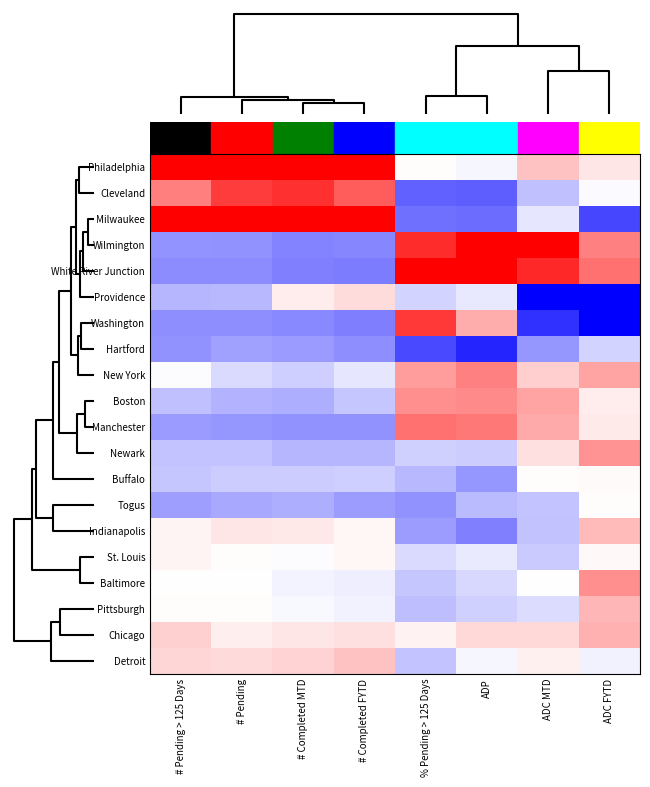

Reading left to right, what are all the values shown in this chart?

Philadelphia: # Pending > 125 Days=3.1	# Pending=2.4	# Completed MTD=2.4	# Completed FYTD=2.7	% Pending > 125 Days=0.0	ADP=-0.1	ADC MTD=0.5	ADC FYTD=0.2
Cleveland: # Pending > 125 Days=1.0	# Pending=1.5	# Completed MTD=1.6	# Completed FYTD=1.3	% Pending > 125 Days=-1.2	ADP=-1.3	ADC MTD=-0.5	ADC FYTD=-0.0
Milwaukee: # Pending > 125 Days=2.0	# Pending=2.6	# Completed MTD=2.5	# Completed FYTD=2.2	% Pending > 125 Days=-1.1	ADP=-1.1	ADC MTD=-0.2	ADC FYTD=-1.4
Wilmington: # Pending > 125 Days=-0.8	# Pending=-0.9	# Completed MTD=-1.0	# Completed FYTD=-0.9	% Pending > 125 Days=1.6	ADP=2.0	ADC MTD=2.5	ADC FYTD=1.0
White River Junction: # Pending > 125 Days=-0.9	# Pending=-0.9	# Completed MTD=-1.0	# Completed FYTD=-1.0	% Pending > 125 Days=2.2	ADP=2.1	ADC MTD=1.7	ADC FYTD=1.1
Providence: # Pending > 125 Days=-0.6	# Pending=-0.6	# Completed MTD=0.2	# Completed FYTD=0.3	% Pending > 125 Days=-0.3	ADP=-0.2	ADC MTD=-2.3	ADC FYTD=-2.8
Washington: # Pending > 125 Days=-0.9	# Pending=-0.9	# Completed MTD=-0.9	# Completed FYTD=-1.0	% Pending > 125 Days=1.6	ADP=0.7	ADC MTD=-1.6	ADC FYTD=-2.1
Hartford: # Pending > 125 Days=-0.8	# Pending=-0.7	# Completed MTD=-0.8	# Completed FYTD=-0.9	% Pending > 125 Days=-1.4	ADP=-1.7	ADC MTD=-0.8	ADC FYTD=-0.3
New York: # Pending > 125 Days=-0.0	# Pending=-0.3	# Completed MTD=-0.4	# Completed FYTD=-0.2	% Pending > 125 Days=0.8	ADP=1.0	ADC MTD=0.4	ADC FYTD=0.7
Boston: # Pending > 125 Days=-0.5	# Pending=-0.6	# Completed MTD=-0.6	# Completed FYTD=-0.4	% Pending > 125 Days=0.9	ADP=0.9	ADC MTD=0.7	ADC FYTD=0.1
Manchester: # Pending > 125 Days=-0.8	# Pending=-0.8	# Completed MTD=-0.9	# Completed FYTD=-0.9	% Pending > 125 Days=1.1	ADP=1.1	ADC MTD=0.7	ADC FYTD=0.2
Newark: # Pending > 125 Days=-0.5	# Pending=-0.5	# Completed MTD=-0.6	# Completed FYTD=-0.6	% Pending > 125 Days=-0.4	ADP=-0.4	ADC MTD=0.2	ADC FYTD=0.8
Buffalo: # Pending > 125 Days=-0.4	# Pending=-0.4	# Completed MTD=-0.4	# Completed FYTD=-0.4	% Pending > 125 Days=-0.6	ADP=-0.8	ADC MTD=0.0	ADC FYTD=0.0
Togus: # Pending > 125 Days=-0.8	# Pending=-0.7	# Completed MTD=-0.6	# Completed FYTD=-0.8	% Pending > 125 Days=-0.8	ADP=-0.5	ADC MTD=-0.5	ADC FYTD=0.0
Indianapolis: # Pending > 125 Days=0.1	# Pending=0.2	# Completed MTD=0.2	# Completed FYTD=0.1	% Pending > 125 Days=-0.8	ADP=-1.0	ADC MTD=-0.5	ADC FYTD=0.5
St. Louis: # Pending > 125 Days=0.1	# Pending=0.0	# Completed MTD=-0.0	# Completed FYTD=0.1	% Pending > 125 Days=-0.3	ADP=-0.2	ADC MTD=-0.4	ADC FYTD=0.1
Baltimore: # Pending > 125 Days=0.0	# Pending=-0.0	# Completed MTD=-0.1	# Completed FYTD=-0.1	% Pending > 125 Days=-0.4	ADP=-0.3	ADC MTD=-0.0	ADC FYTD=0.9
Pittsburgh: # Pending > 125 Days=0.0	# Pending=0.0	# Completed MTD=-0.1	# Completed FYTD=-0.1	% Pending > 125 Days=-0.5	ADP=-0.4	ADC MTD=-0.3	ADC FYTD=0.6
Chicago: # Pending > 125 Days=0.4	# Pending=0.1	# Completed MTD=0.2	# Completed FYTD=0.2	% Pending > 125 Days=0.1	ADP=0.3	ADC MTD=0.3	ADC FYTD=0.6
Detroit: # Pending > 125 Days=0.3	# Pending=0.3	# Completed MTD=0.3	# Completed FYTD=0.5	% Pending > 125 Days=-0.5	ADP=-0.1	ADC MTD=0.1	ADC FYTD=-0.1